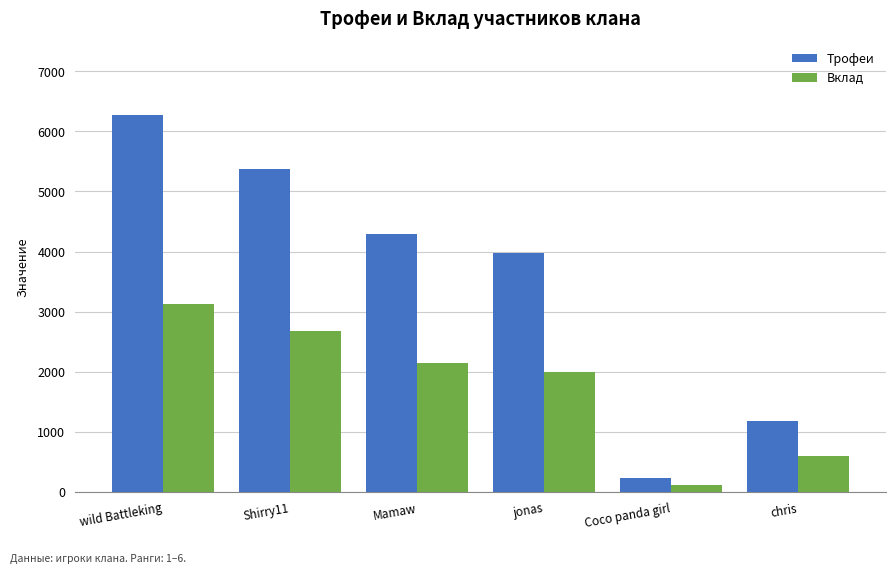

Which series has the largest total across all categories?

Трофеи